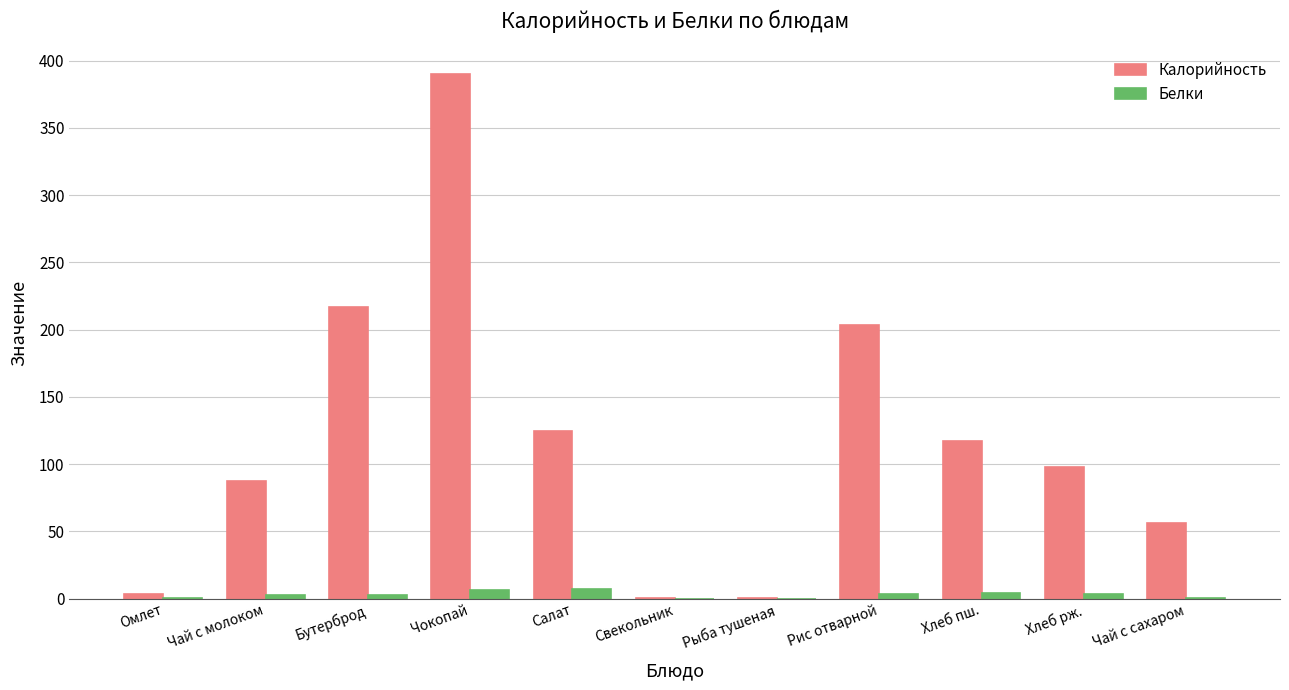

At which category is the sum across all series the highest?

Чокопай